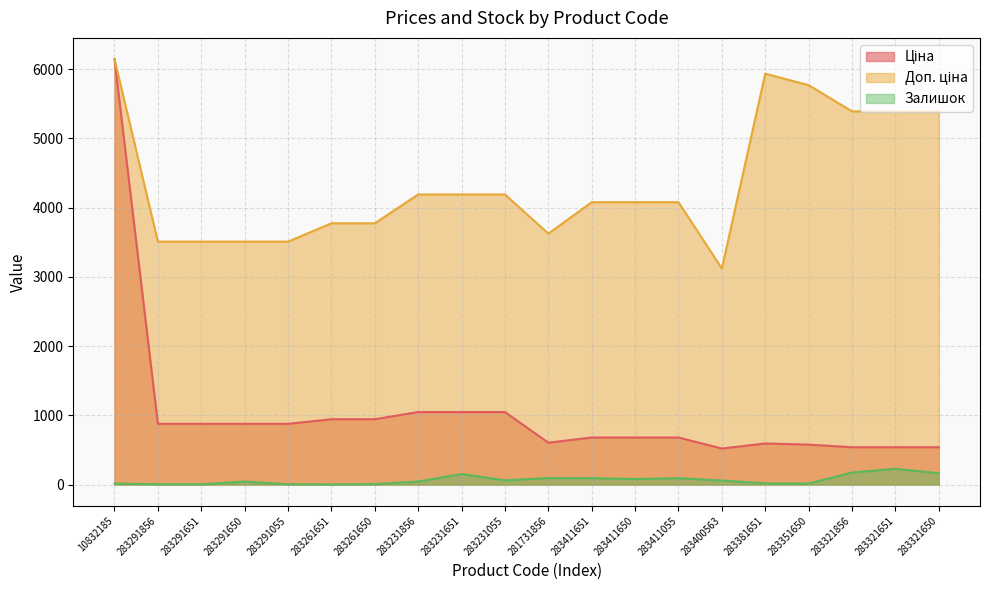

Which series has the largest range (max minus min)?

Ціна